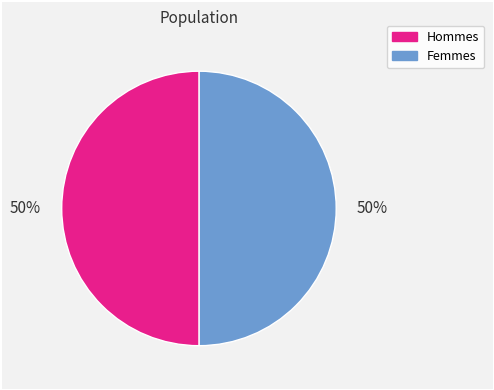

To the nearest percent, what is the average slice percentage?

50%